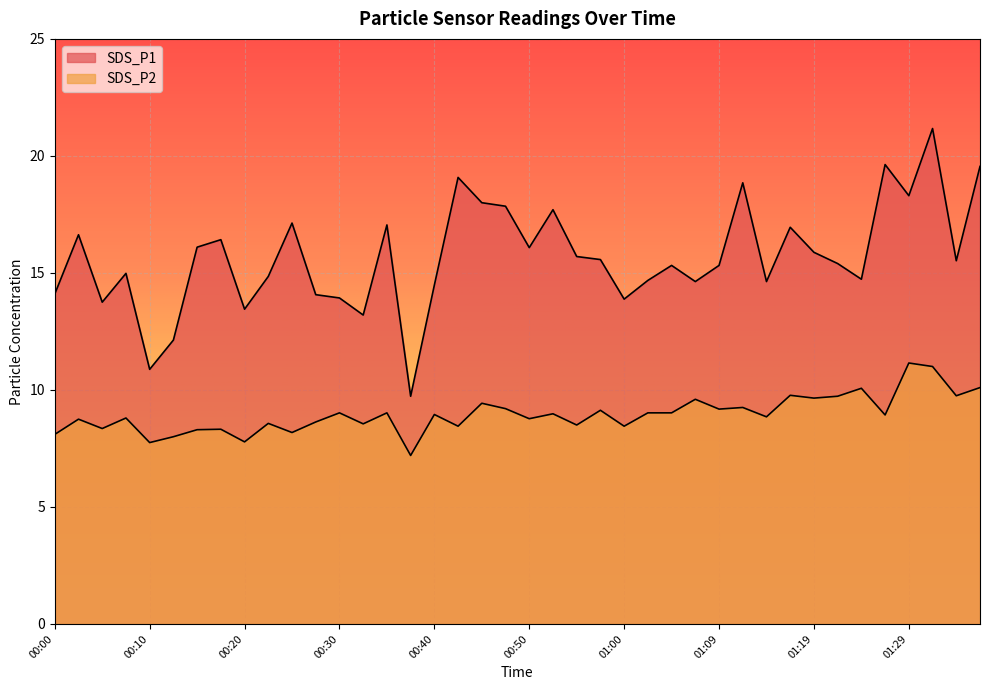

List the labels in order of SDS_P1 value, smallest first.

00:38, 00:10, 00:12, 00:32, 00:20, 00:05, 01:00, 00:30, 00:27, 00:00, 00:40, 01:07, 01:14, 01:02, 01:24, 00:22, 00:07, 01:05, 01:09, 01:22, 01:34, 00:57, 00:55, 01:19, 00:50, 00:15, 00:17, 00:02, 01:17, 00:35, 00:25, 00:52, 00:47, 00:45, 01:29, 01:12, 00:43, 01:36, 01:27, 01:31